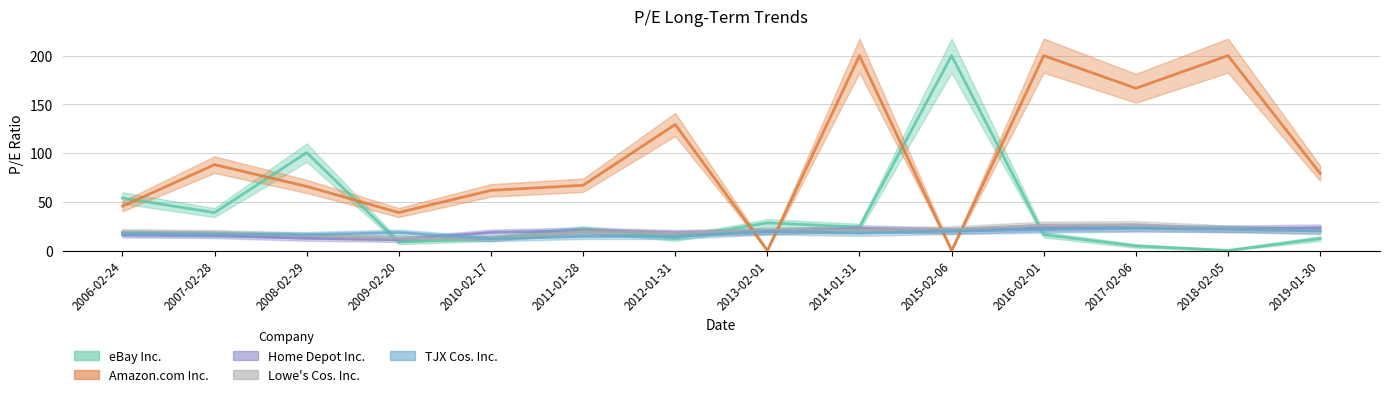

How many values in the Lowe's Cos. Inc. series are below 20?

7